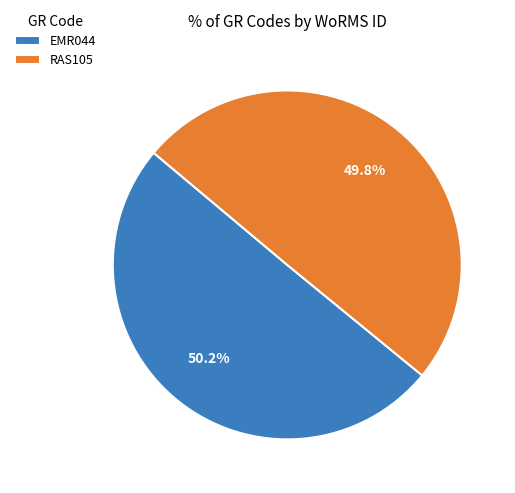

Is there a majority slice in this chart?

Yes